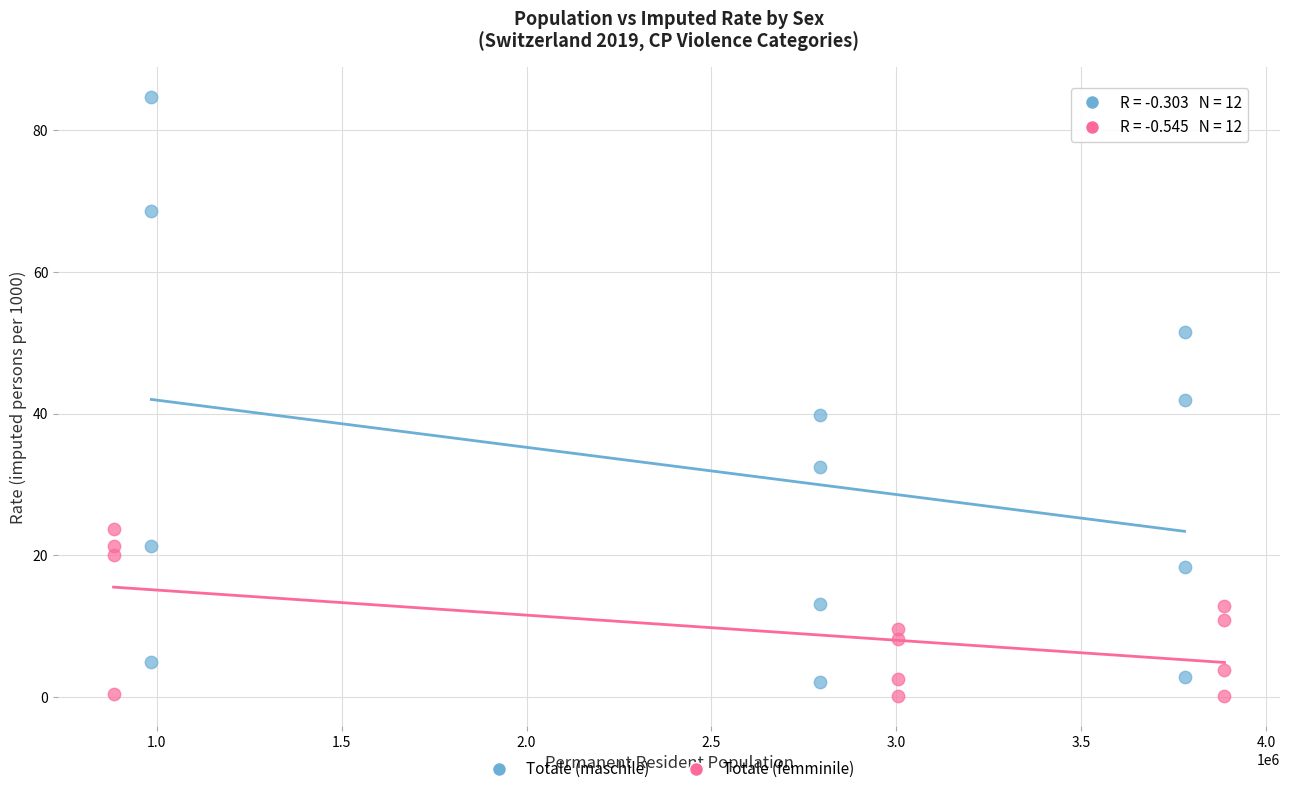

Which series has the widest spread of Y values?

Totale (maschile)